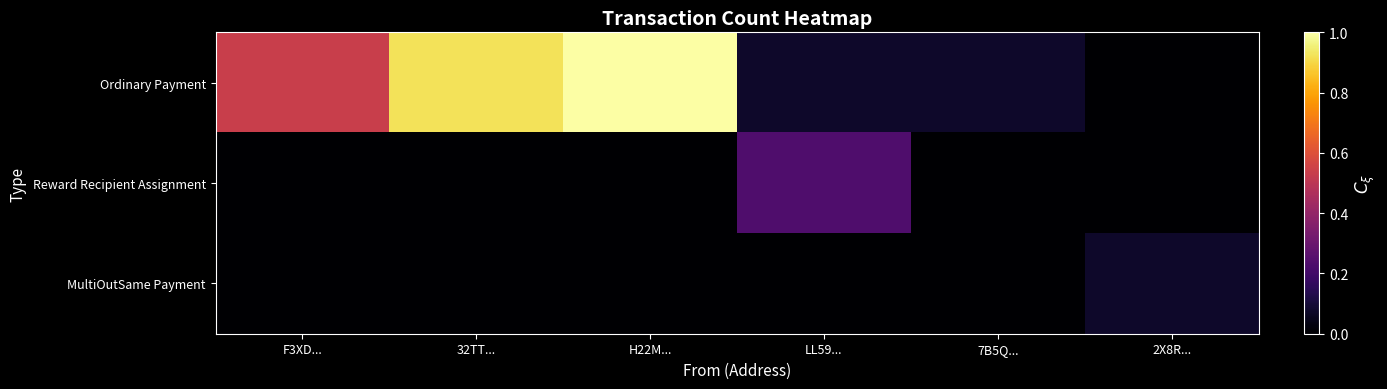

What is the spread (max minus min) of values at LL59...?

0.2